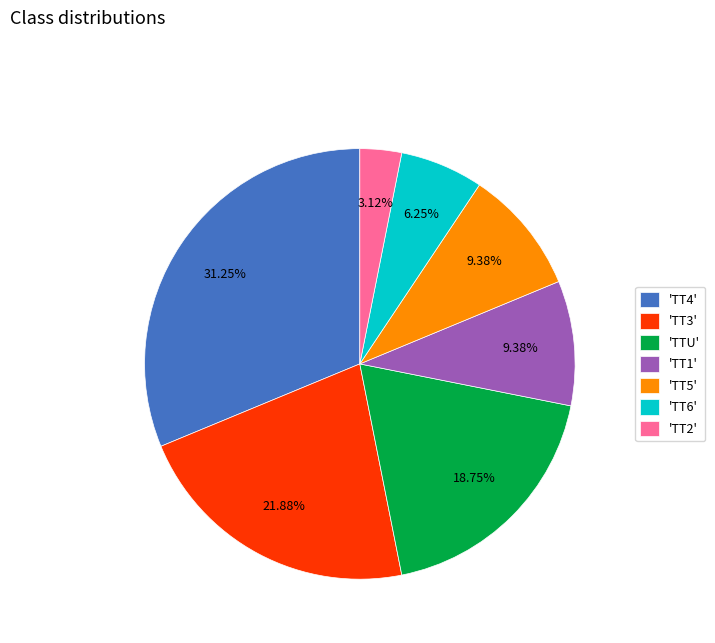

Do 'TT5' and 'TTU' together represent more than half of the pie?

No